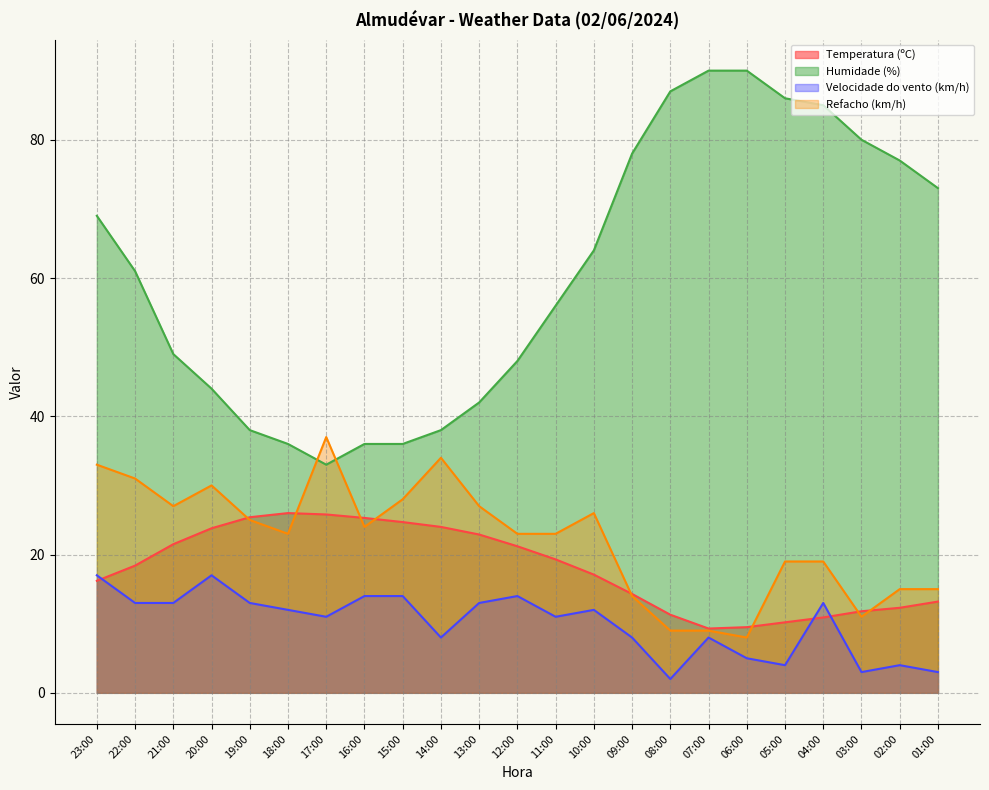

What is the sum of the Velocidade do vento (km/h) values at 20:00 and 14:00?

25.0